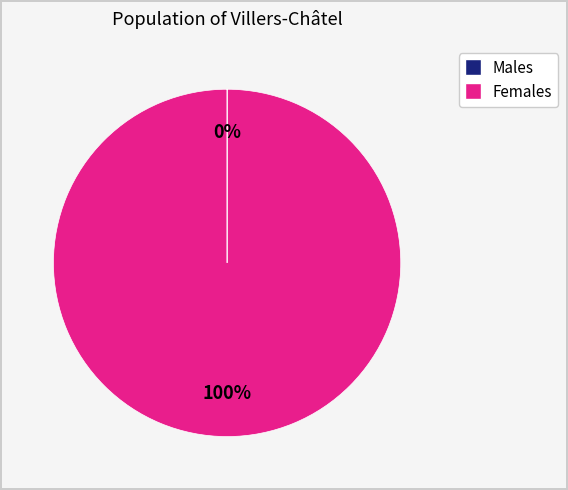

Does any single category account for the majority?

Yes